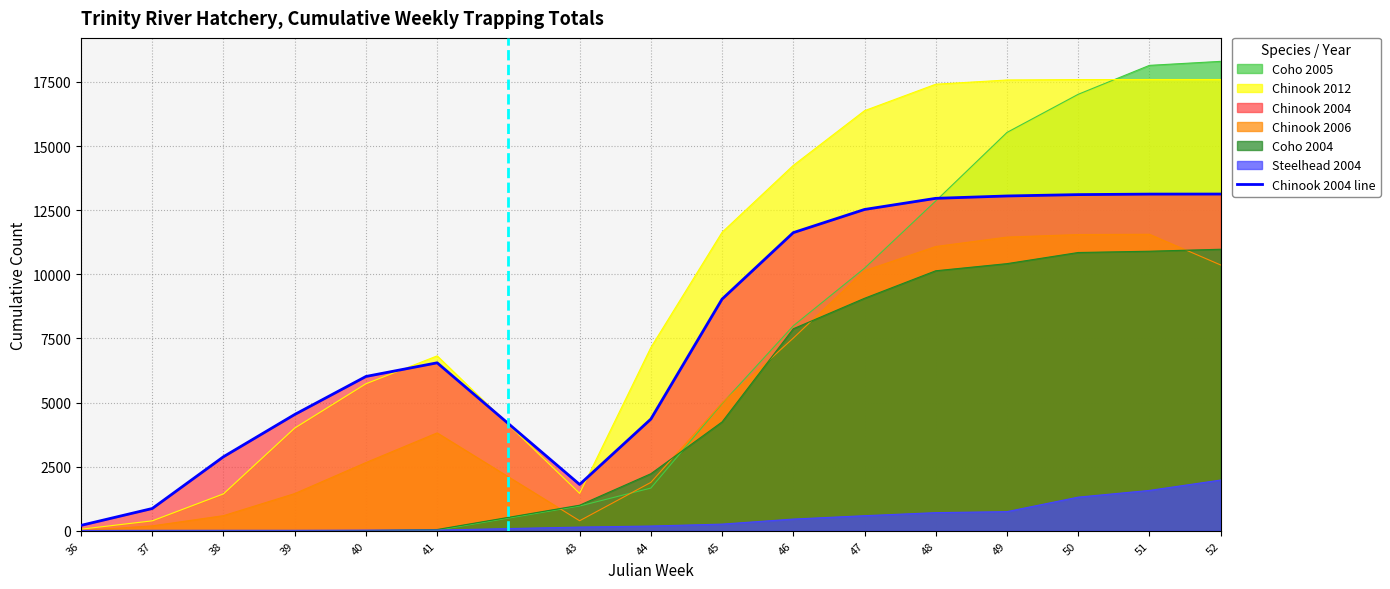

Between which two adjacent categories do Chinook 2006 and Coho 2004 first intersect?

41 and 43